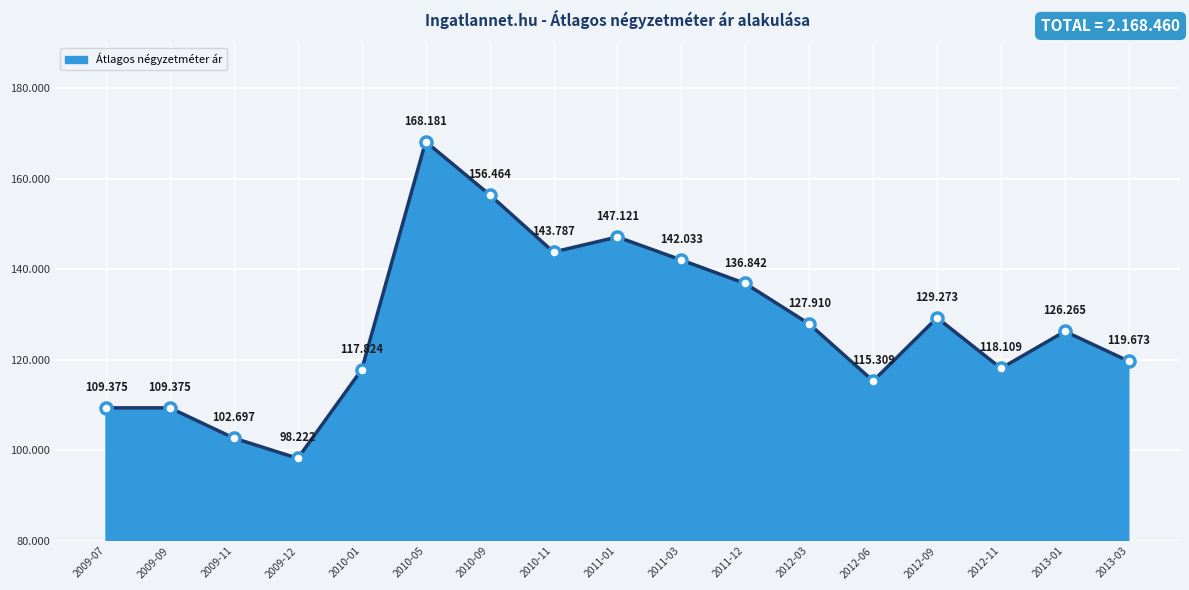

Does the chart have visible grid lines?

Yes